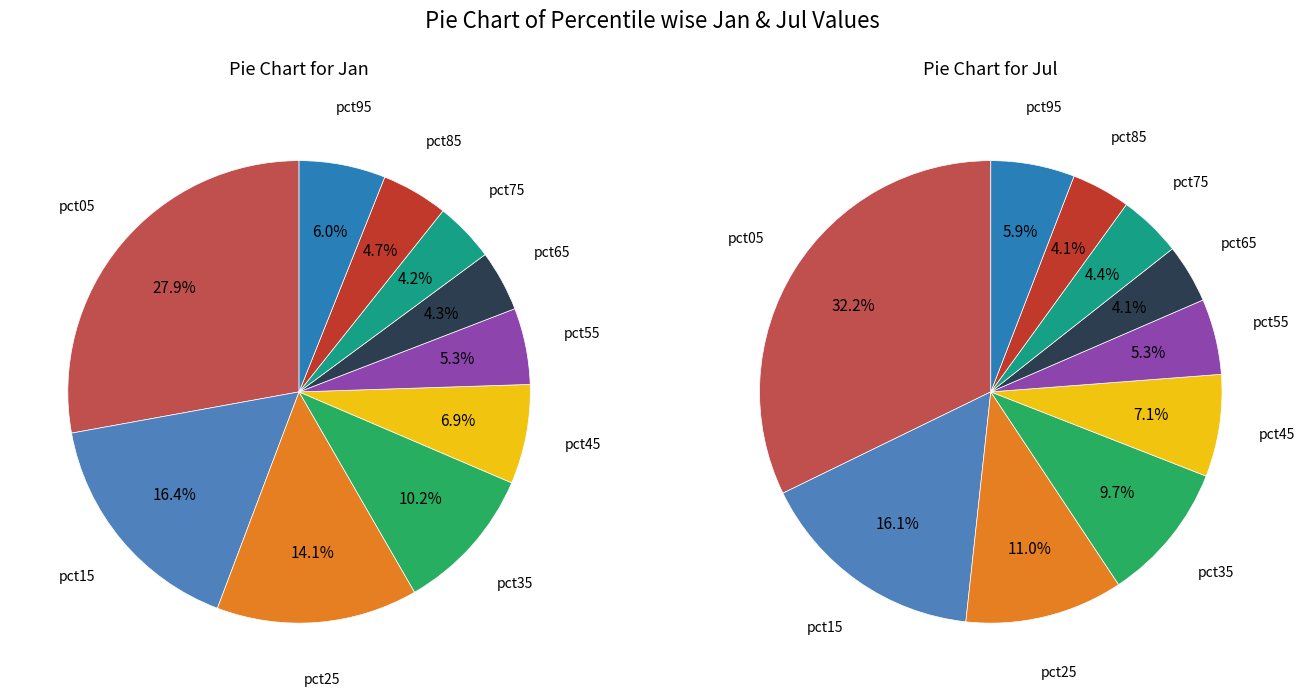

To the nearest percent, what is the combined percentage of 6 and 5?

9%